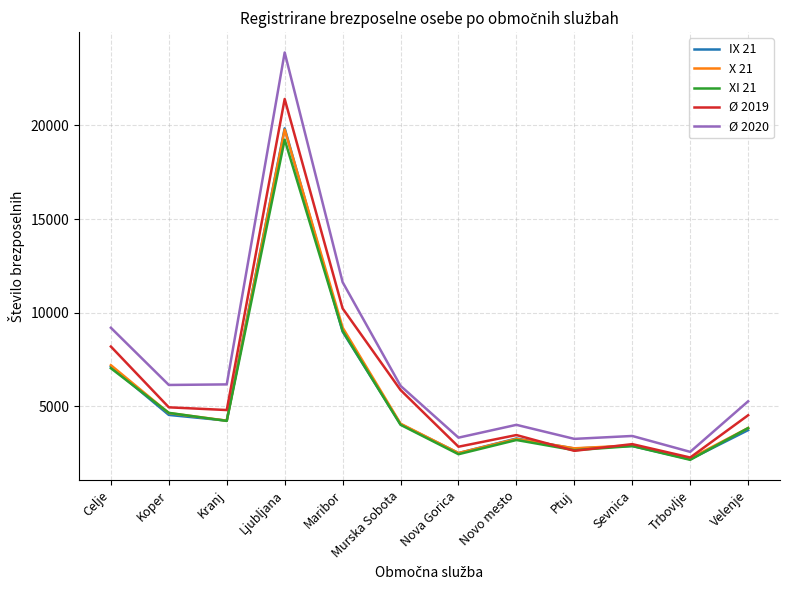

How many categories are shown in the chart?

12